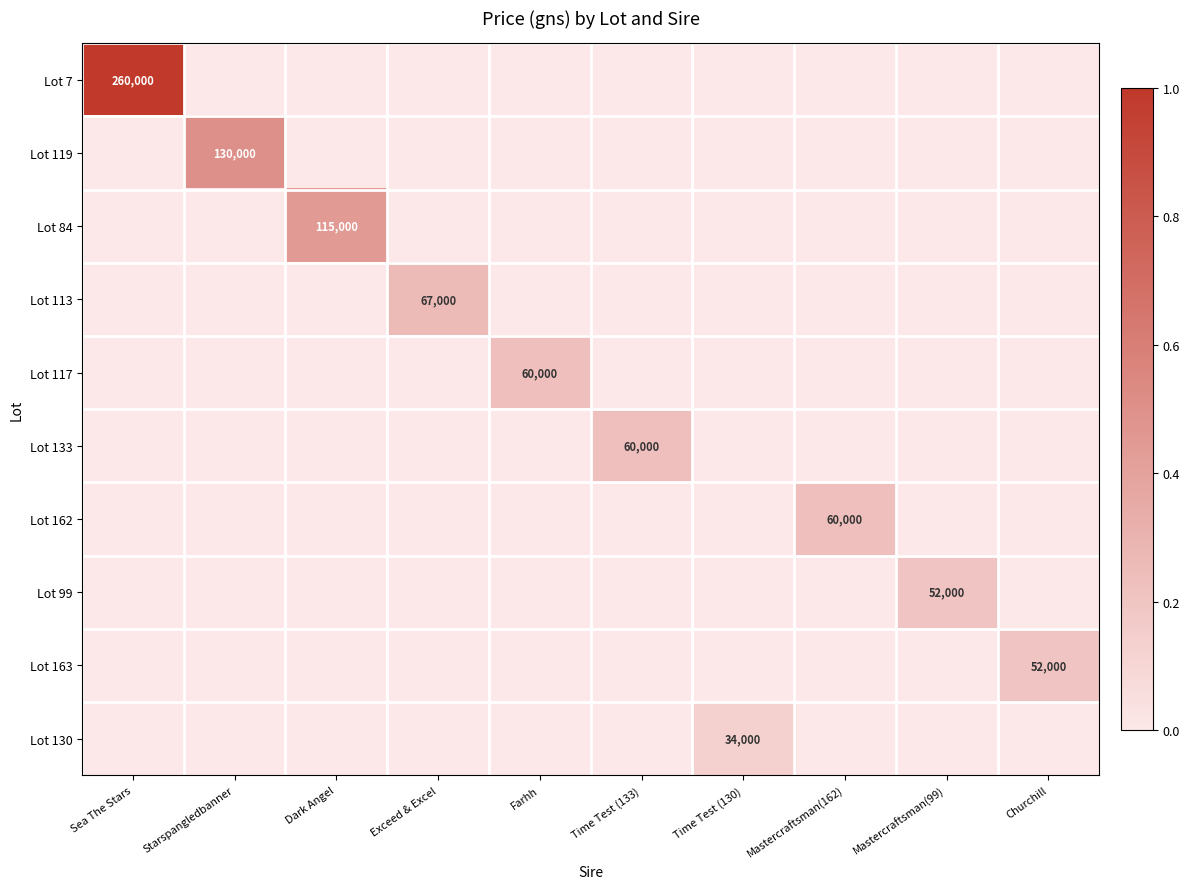

At which label is Lot 130 closest to 0?

Sea The Stars